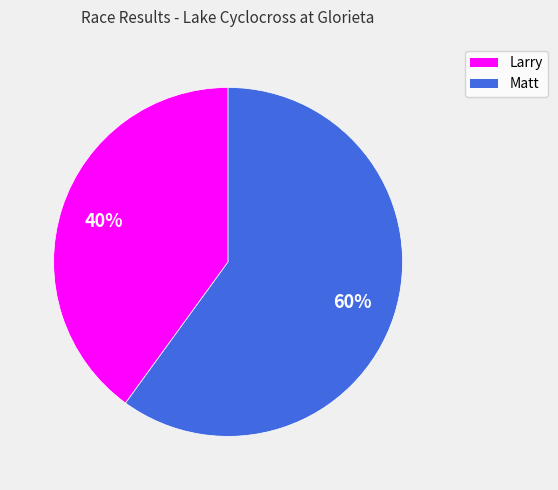

What is the ratio of the value at Matt to the value at Larry?

1.5